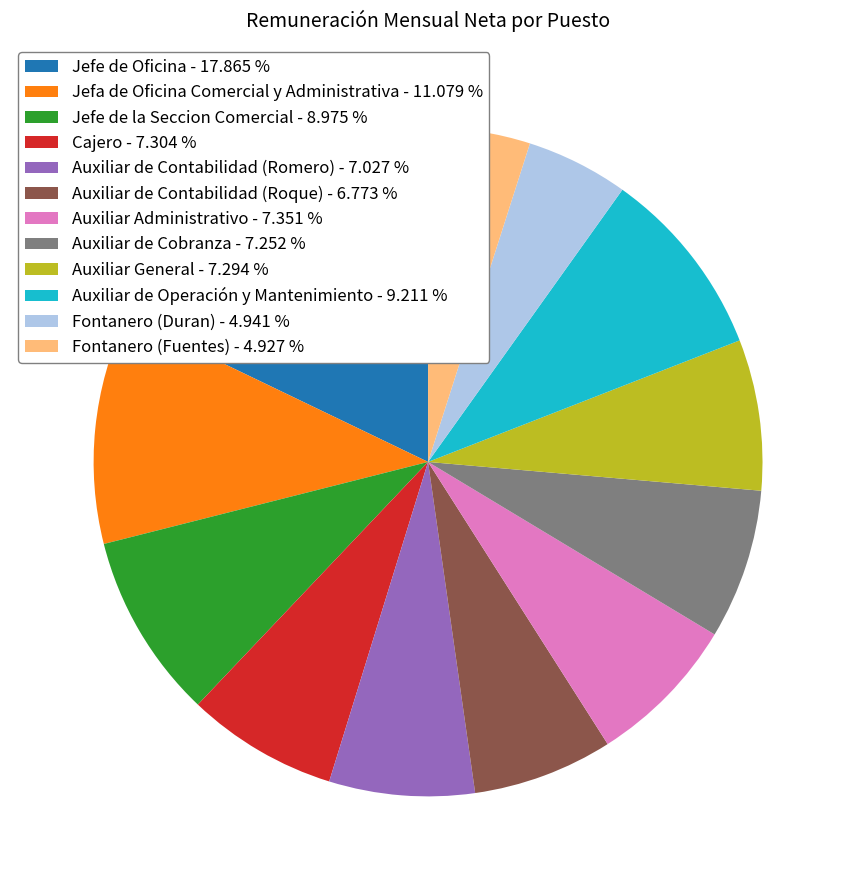

Does any single category account for the majority?

No